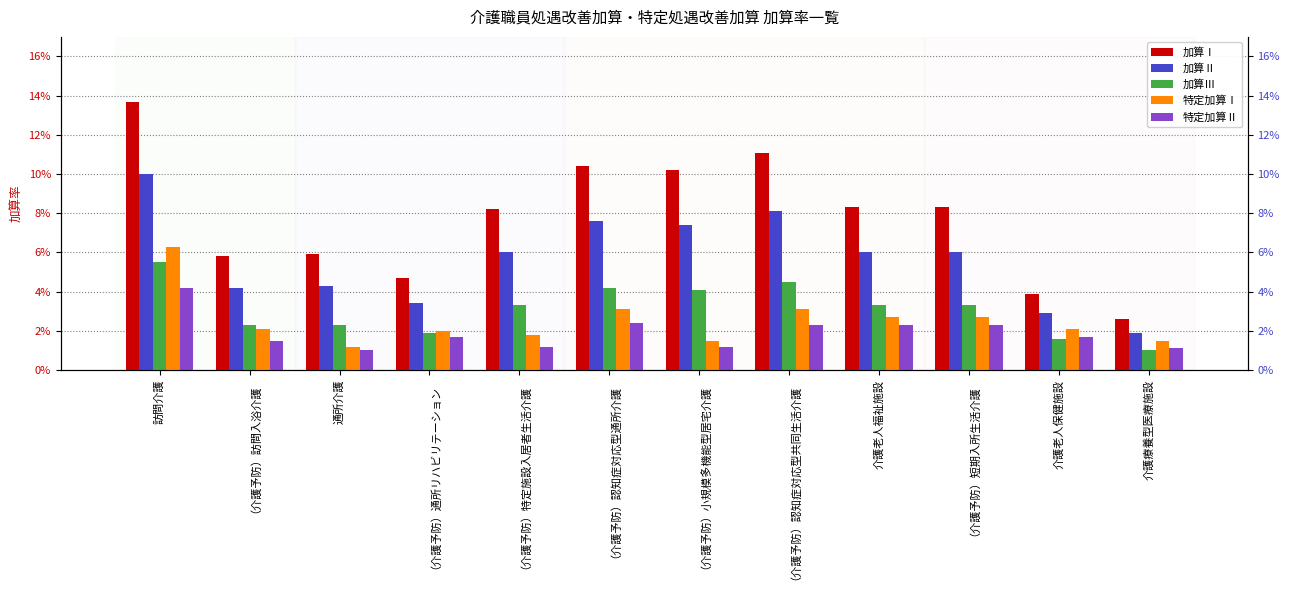

Between （介護予防）通所リハビリテーション and （介護予防）認知症対応型共同生活介護, which series saw the biggest shift?

加算Ⅰ